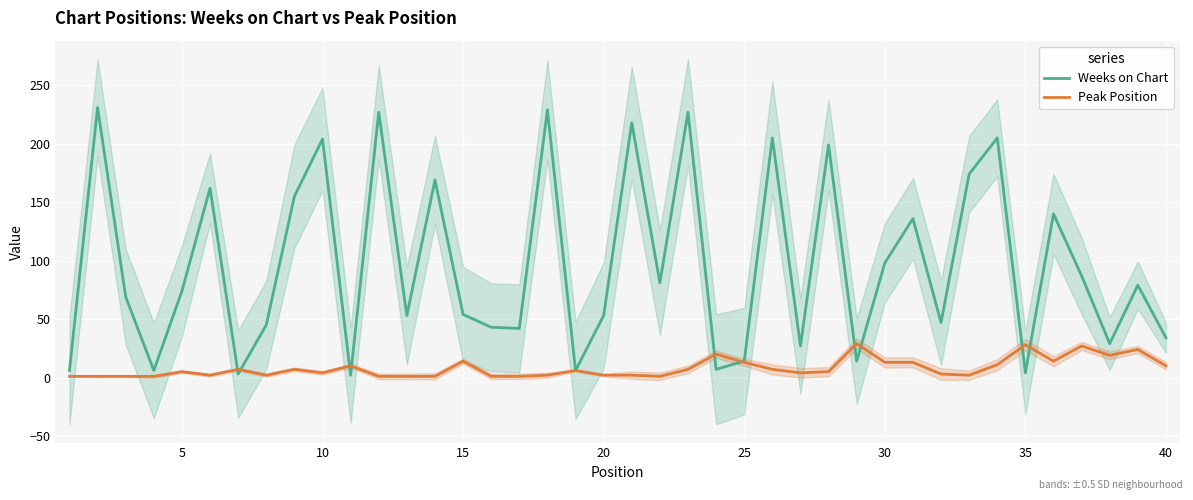

True or false: Peak Position and Weeks on Chart intersect in this chart.

True